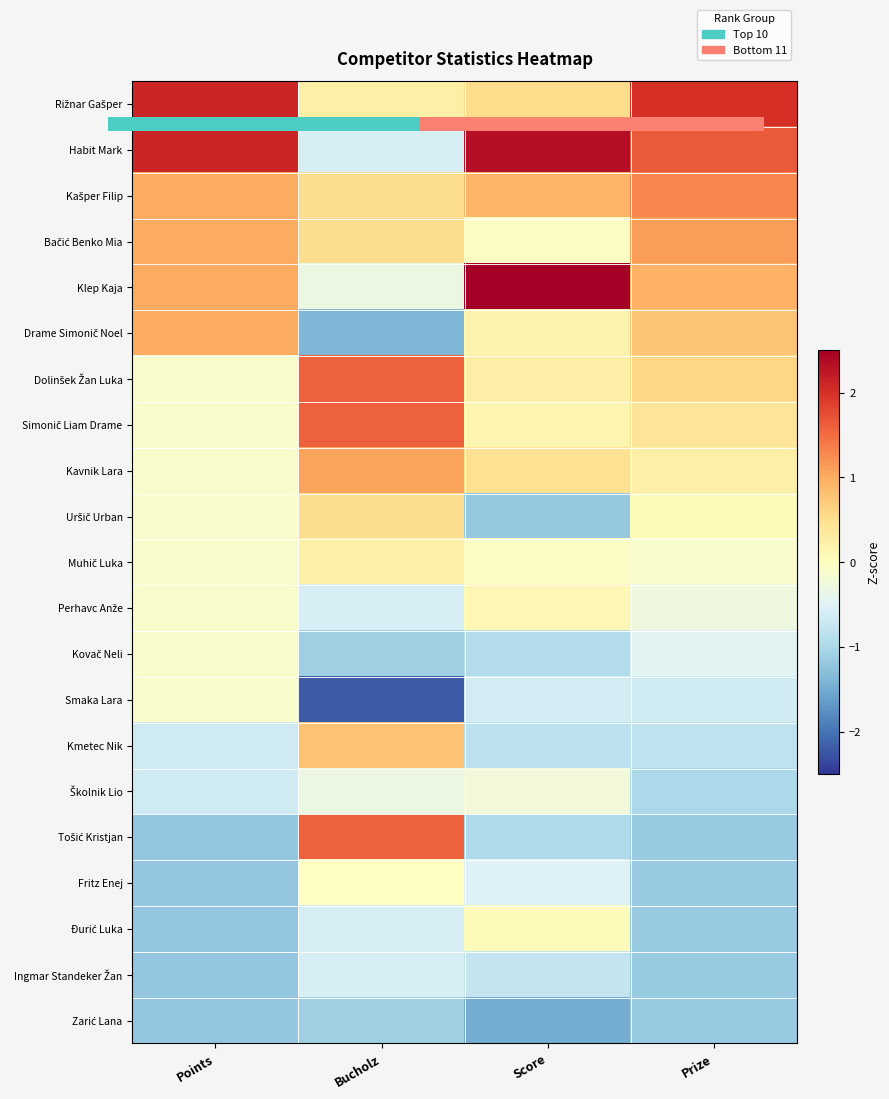

How many distinct data groups are displayed?

21